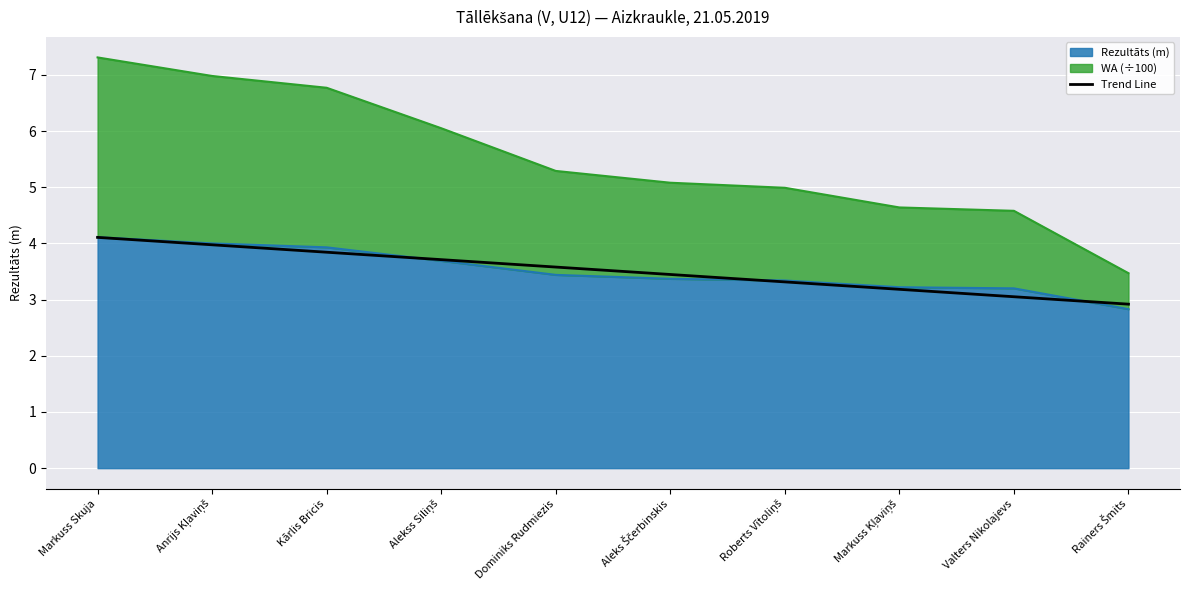

At which label is the value closest to 3?

Valters Nikolajevs